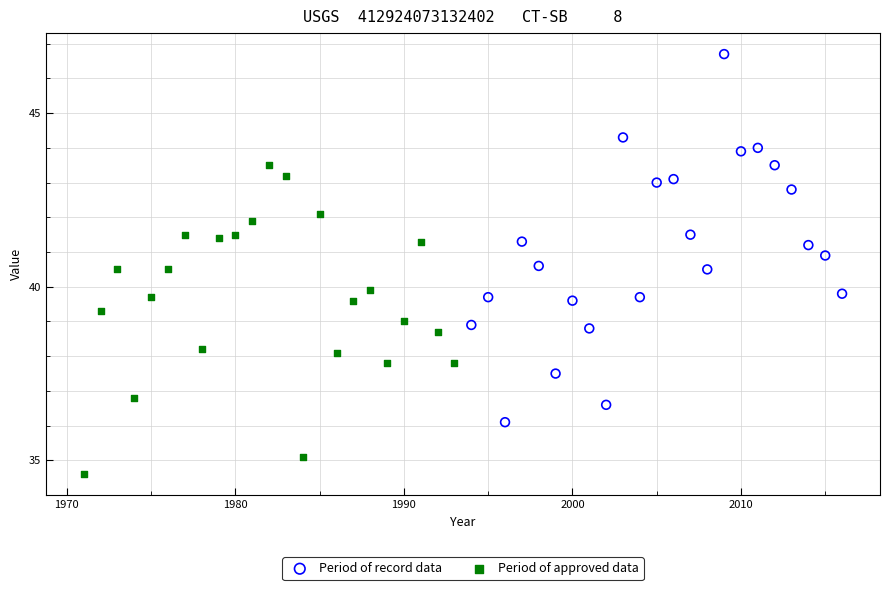

Which series reaches the maximum Y coordinate?

Period of record data